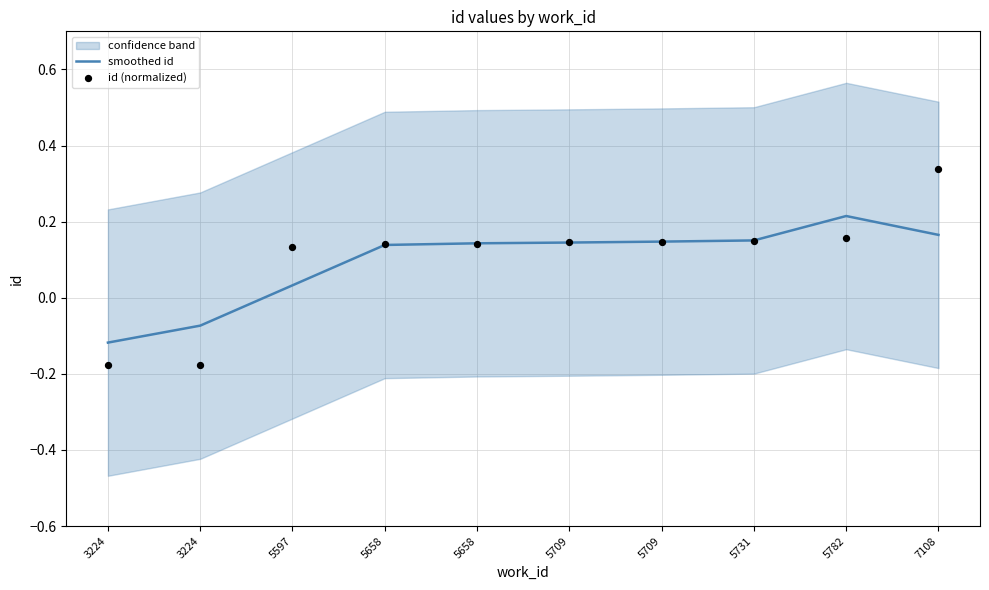

Which series reaches the maximum Y coordinate?

id (normalized)